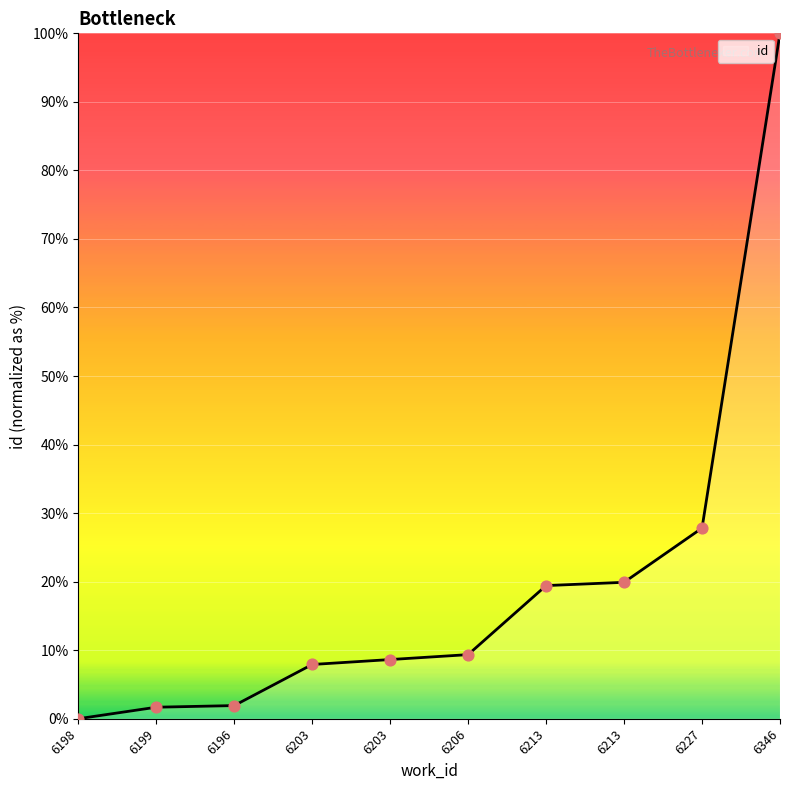

What is the ratio of the value at 6213 to the value at 6227?

0.7